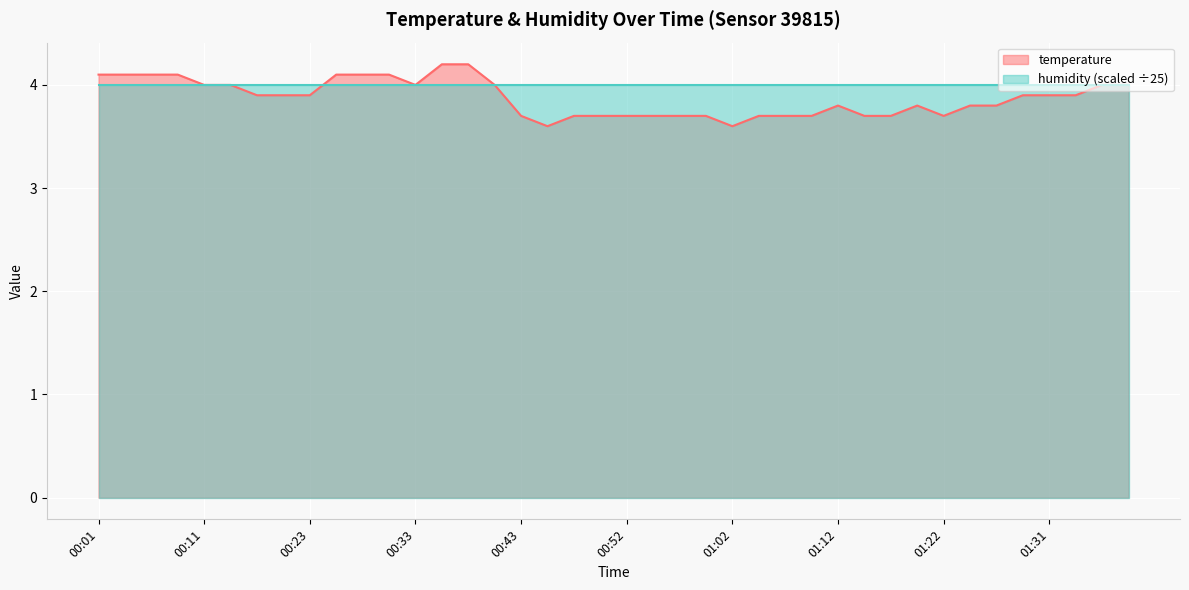

What is the difference between the values at 00:35 and 01:00?

0.5